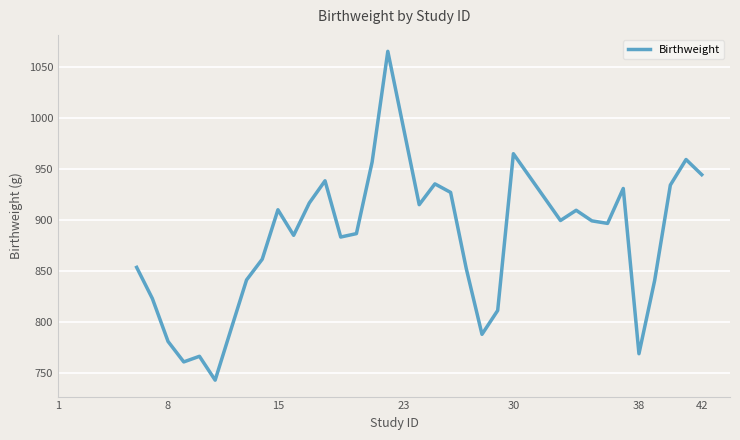

What is the greatest value displayed?

1065.0